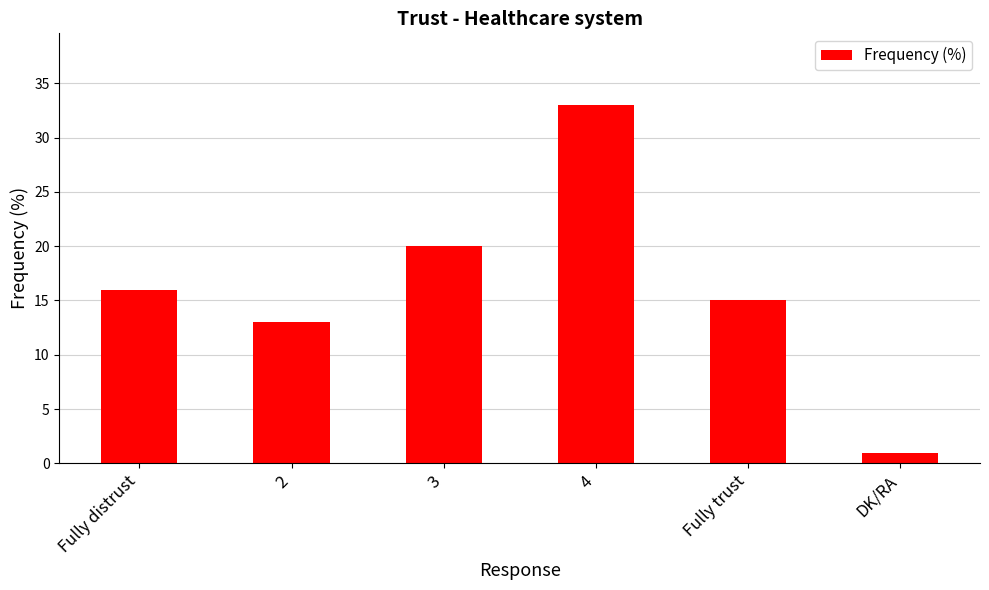

Count the number of categories in the chart.

6